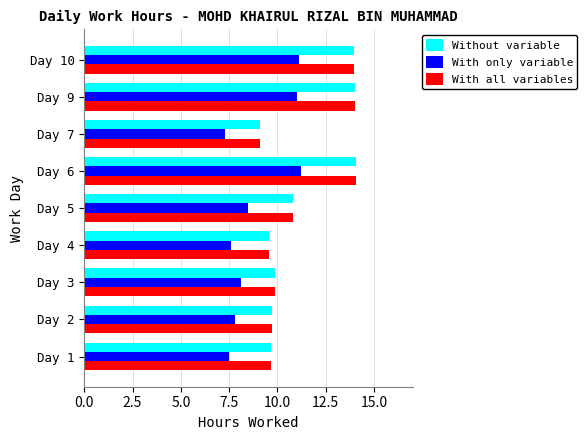

True or false: With all variables has a value of 21.9 at Day 9.

False